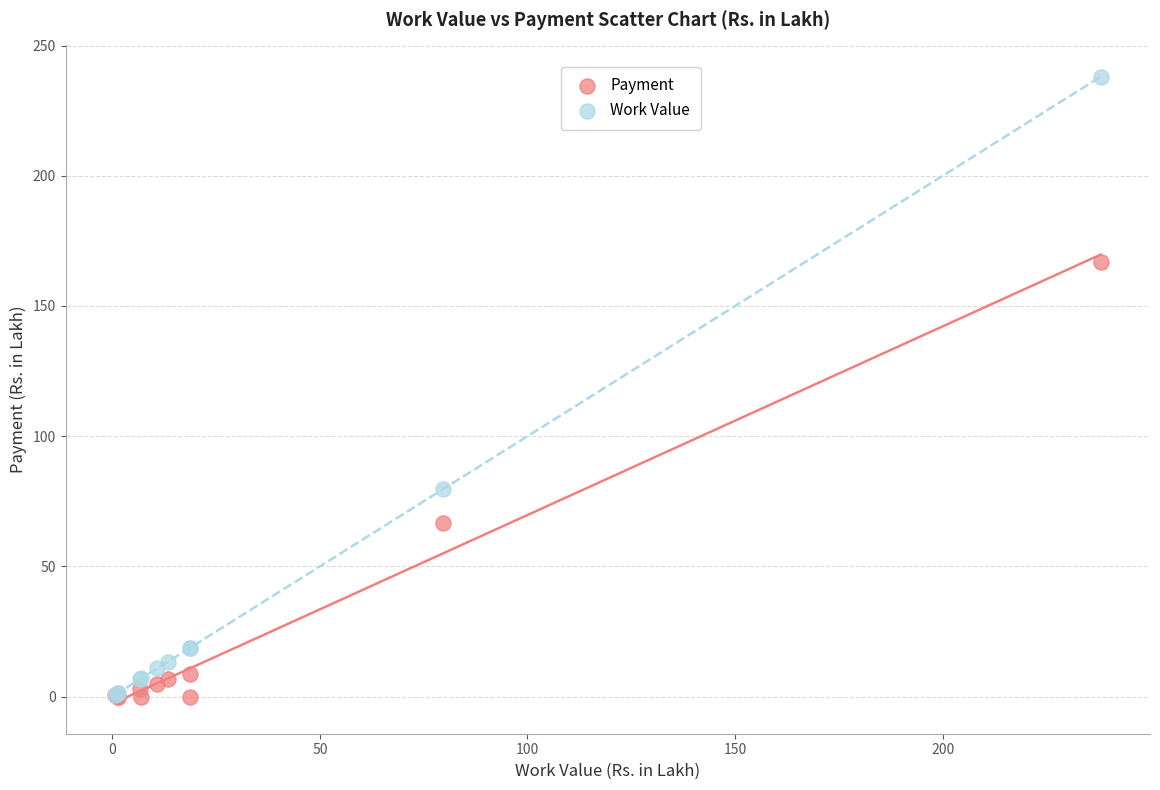

In the Payment series, what Y value is closest to 83?

66.6